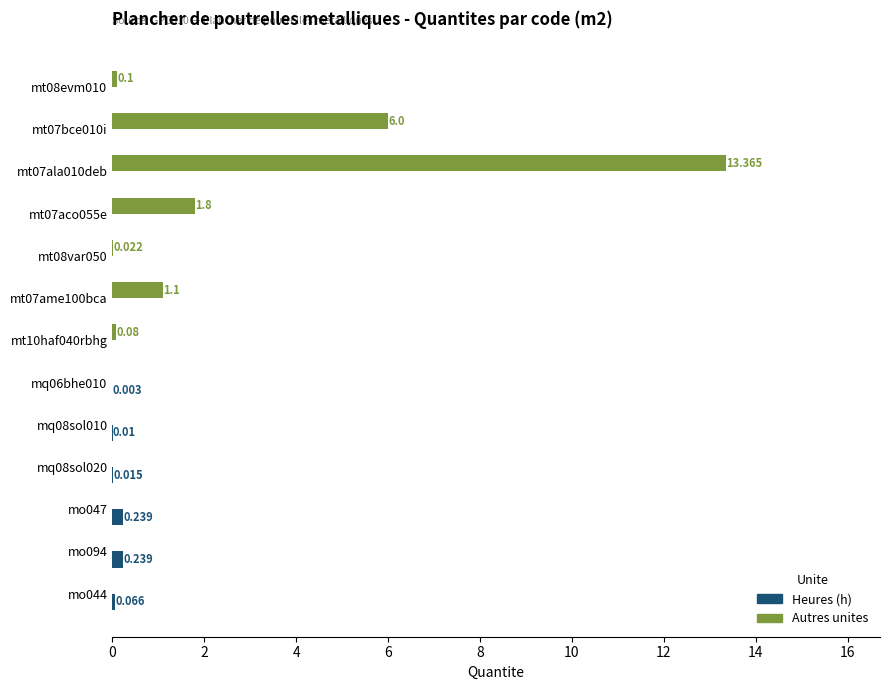

Is the value of Autres unites at mt07ala010deb greater than the value of Heures (h) at mt10haf040rbhg?

Yes